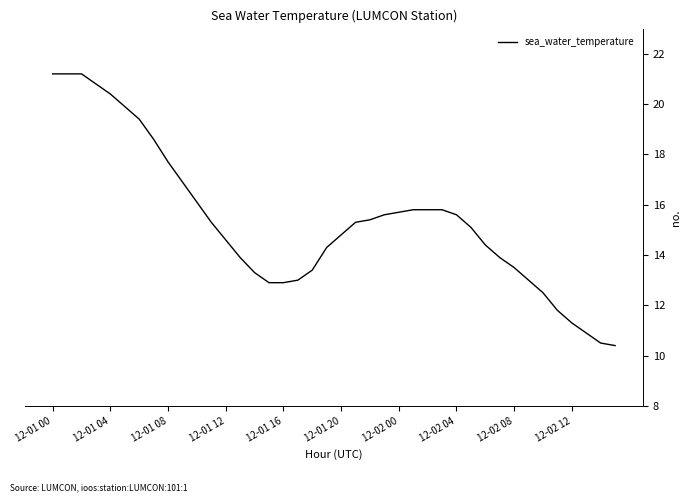

What is the difference between the maximum and minimum values?

10.8